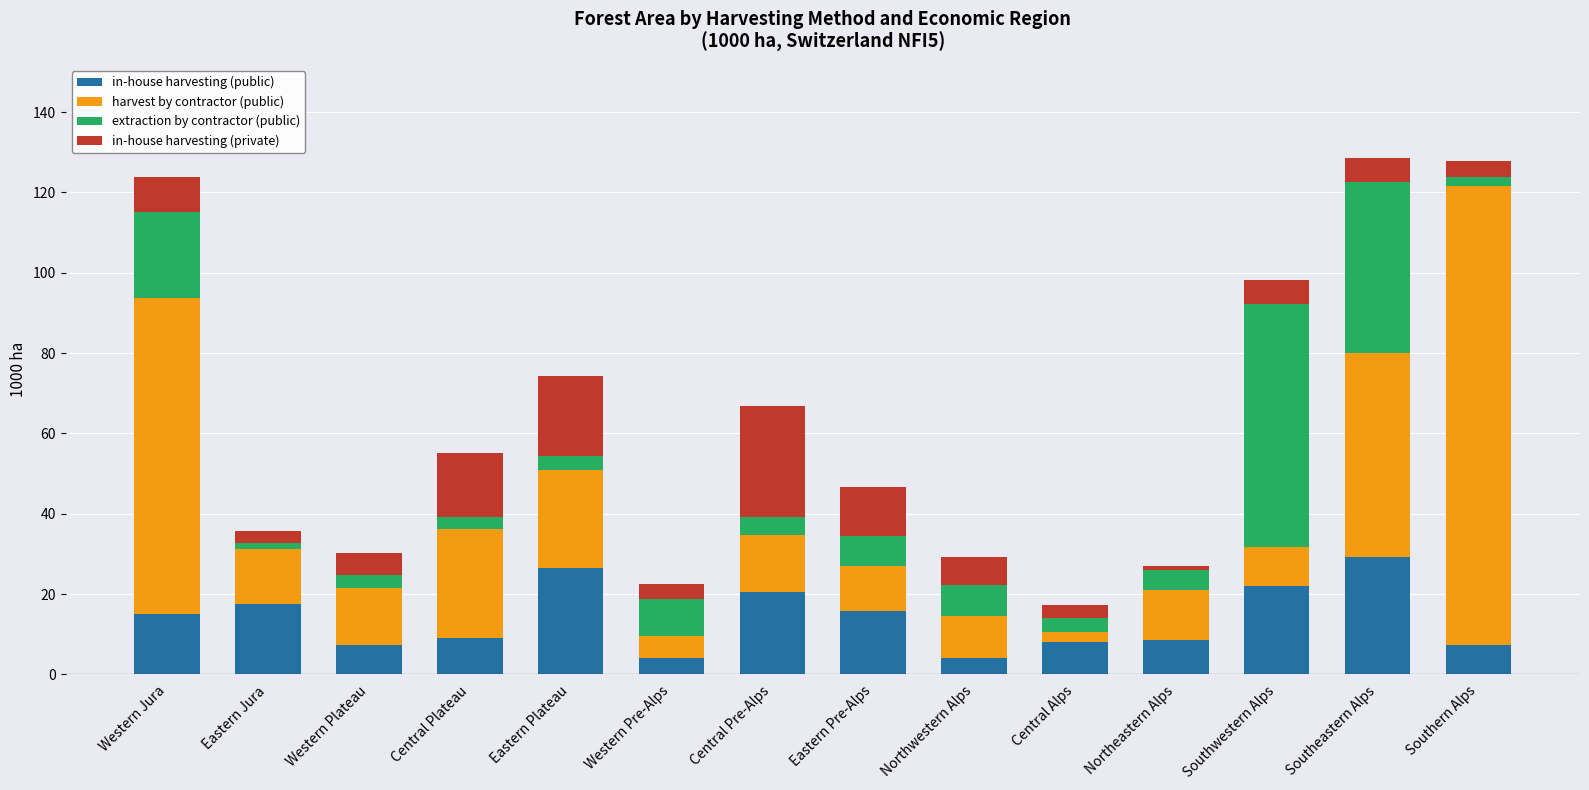

The in-house harvesting (public) series shows 8.1 at Central Alps. True or false?

True